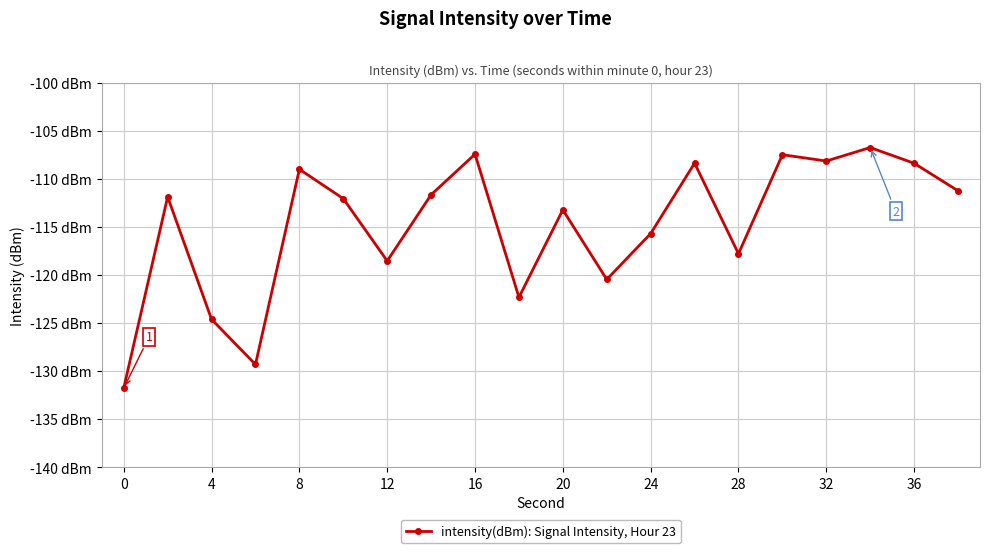

Is this an area chart (filled region under the line)?

No